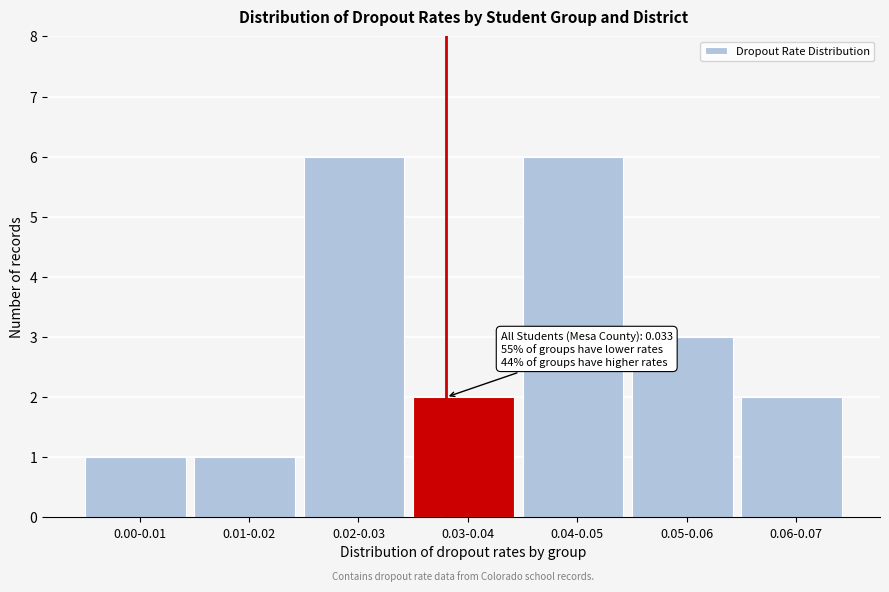

Reading right to left, list all the values displayed in this chart.

2	3	6	2	6	1	1